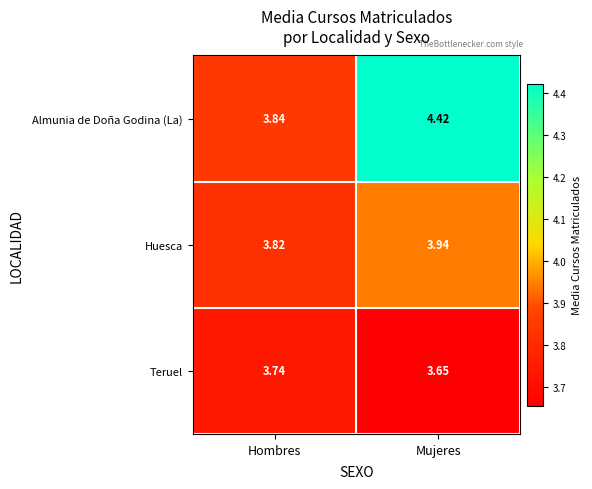

At which category is the sum across all series the highest?

Mujeres